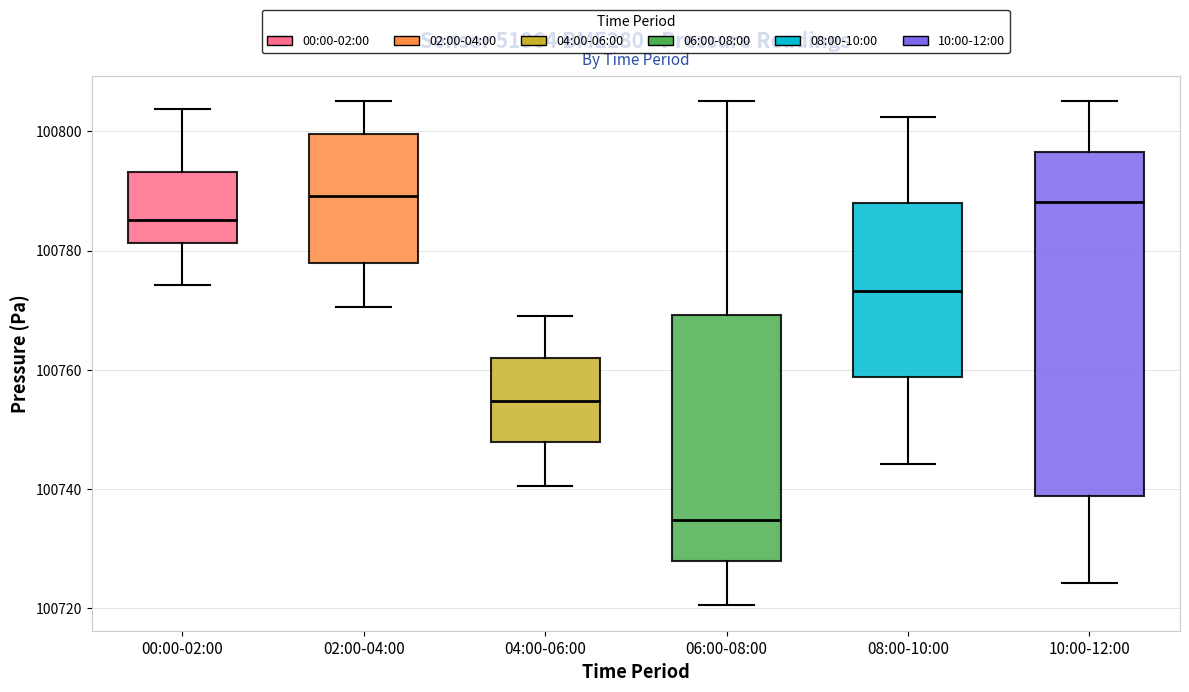

Which box is the tallest, from its lower edge to its upper edge?

10:00-12:00